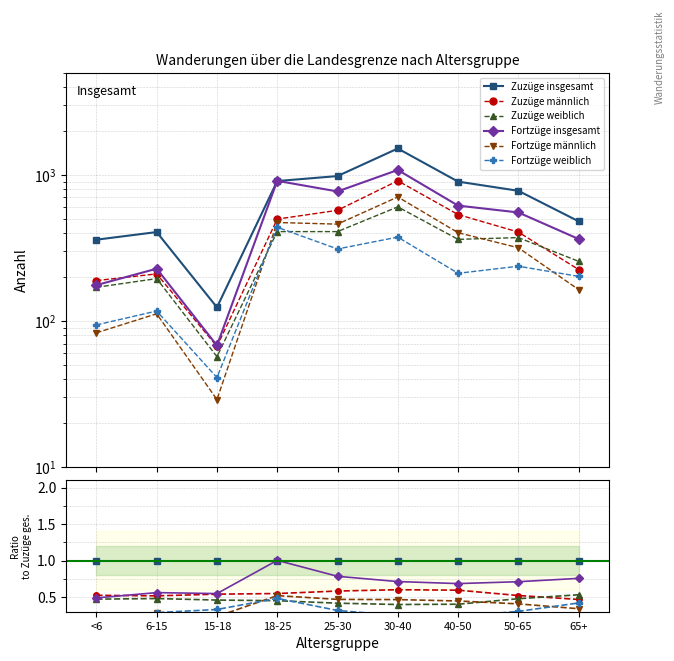

Count the number of categories in the chart.

9